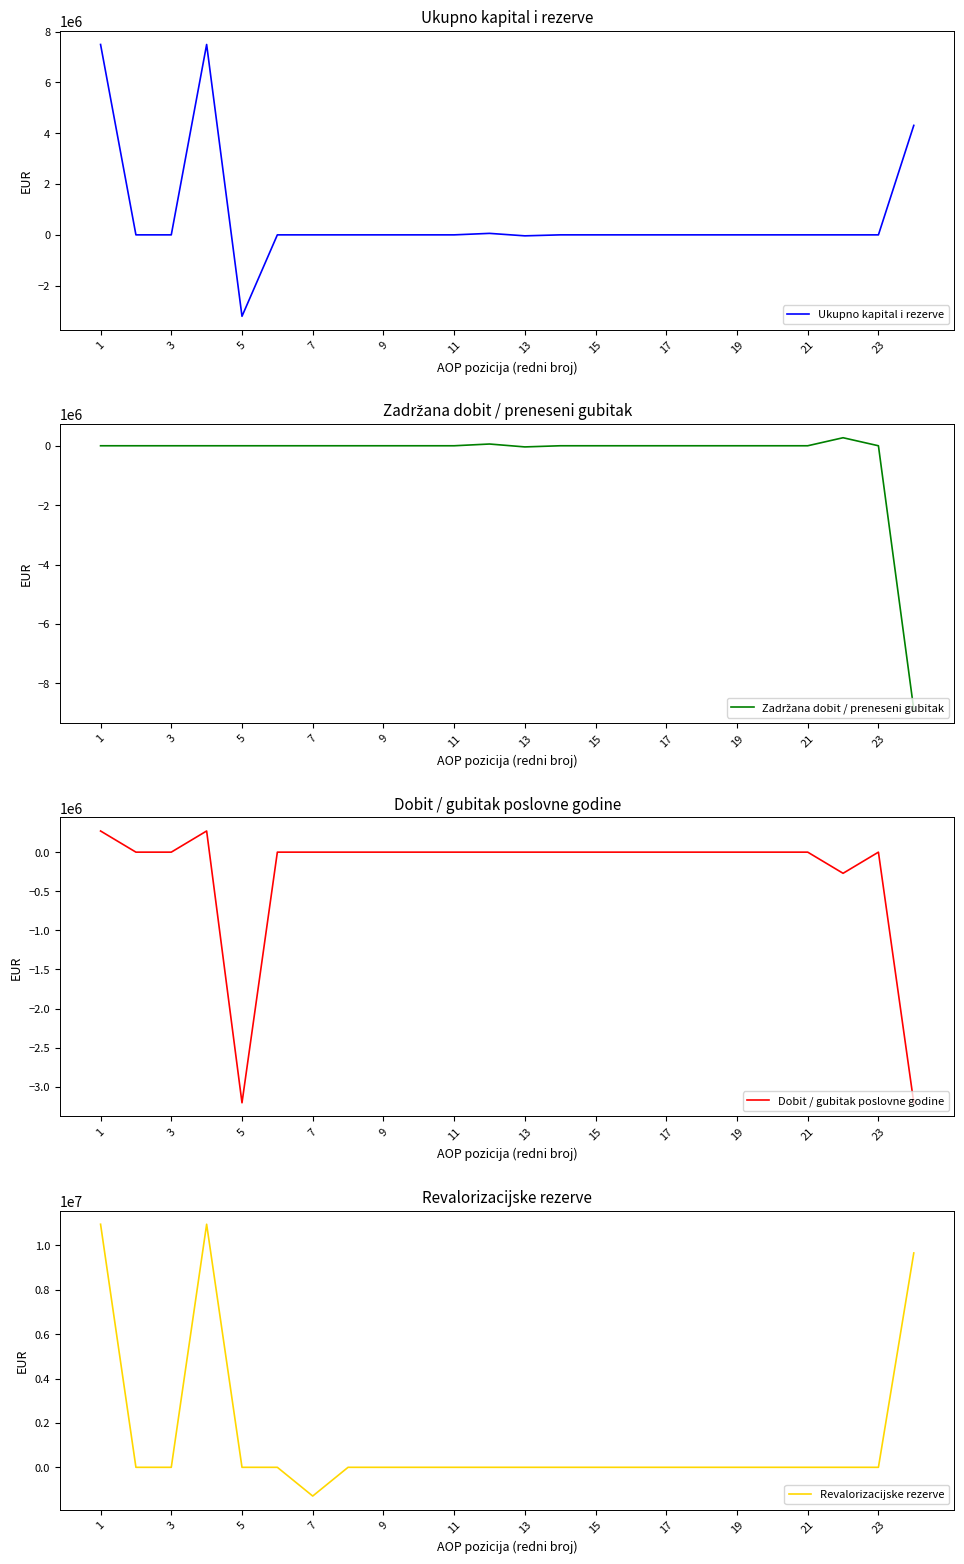

Reading left to right, extract all data points from this chart.

Ukupno kapital i rezerve: 7493754	0	0	7493754	-3204845	0	0	0	0	0	0	58746	-38669	0	0	0	0	0	0	0	0	0	0	4308986
Zadržana dobit / preneseni gubitak: 0	0	0	0	0	0	0	0	0	0	0	58746	-38669	0	0	0	0	0	0	0	0	270508	0	-8885930
Dobit / gubitak poslovne godine: 270508	0	0	270508	-3204845	0	0	0	0	0	0	0	0	0	0	0	0	0	0	0	0	-270508	0	-3204845
Revalorizacijske rezerve: 10947889	0	0	10947889	0	0	-1294158	0	0	0	0	0	0	0	0	0	0	0	0	0	0	0	0	9653731